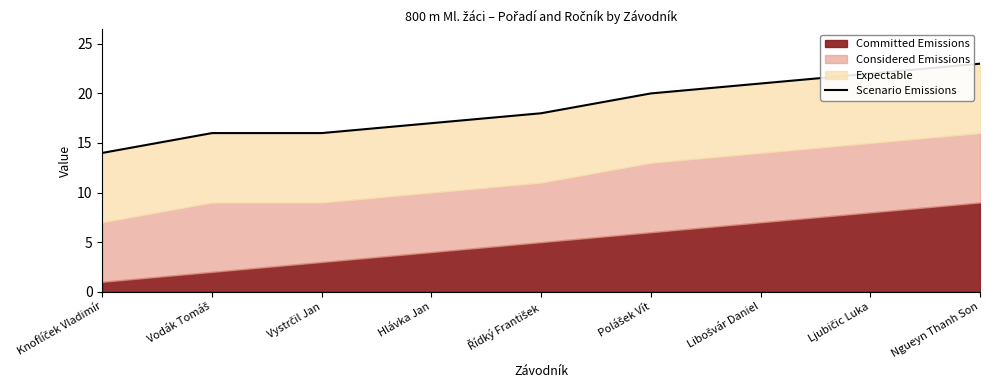

Rank the categories by value from highest to lowest.

Ngueyn Thanh Son, Ljubičic Luka, Libošvár Daniel, Polášek Vít, Řídký František, Hlávka Jan, Vodák Tomáš, Vystrčil Jan, Knoflíček Vladimír